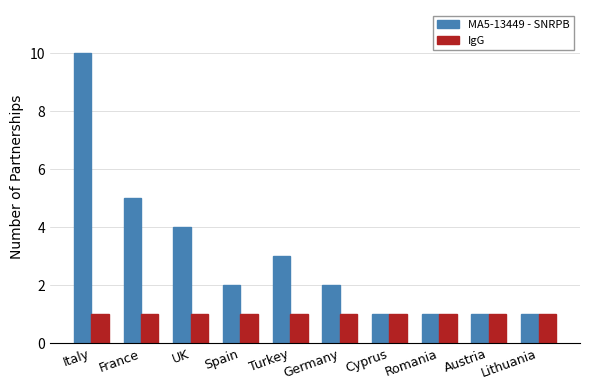

How many bars are there in each group?

2